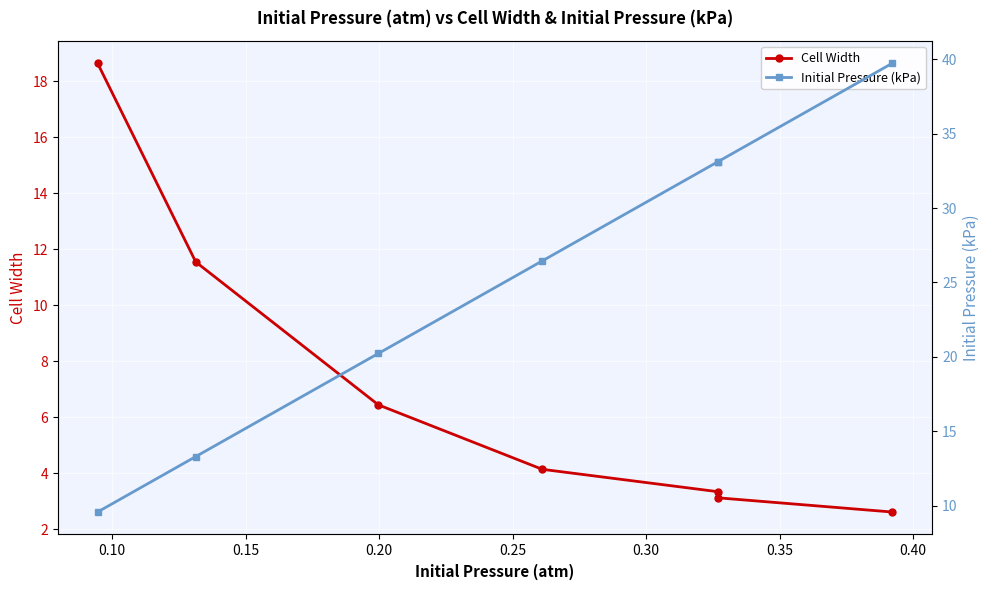

True or false: Initial Pressure (kPa) has a value of 47.1 at 0.20.

False